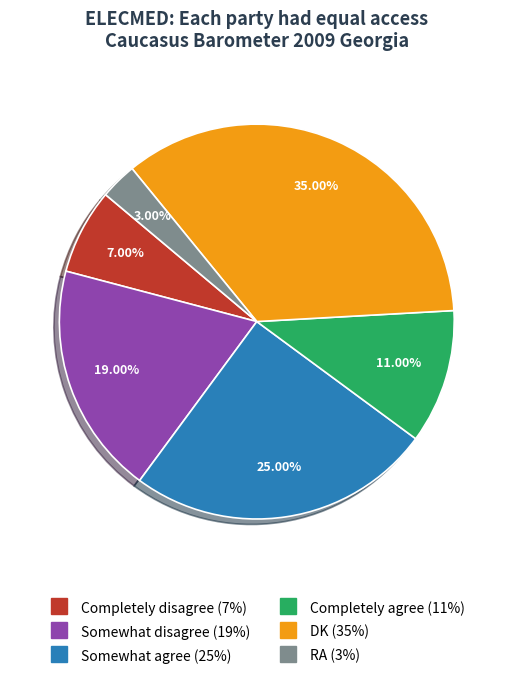

What is the smallest slice in the pie chart?

RA